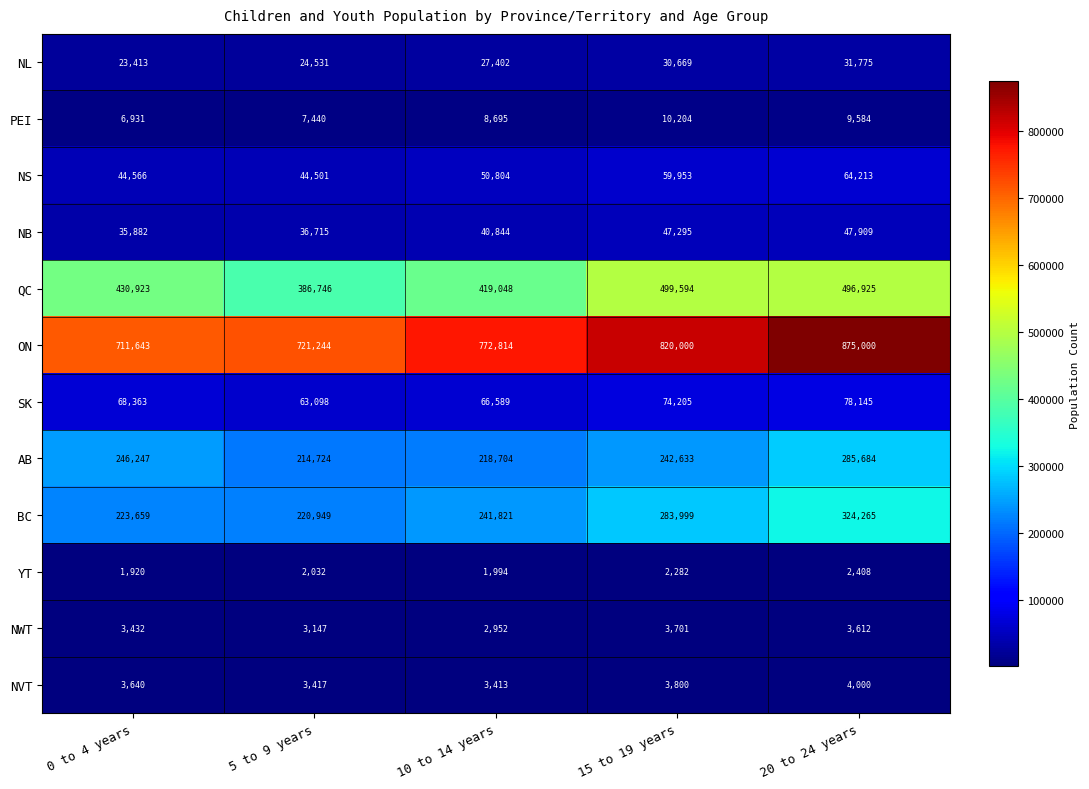

What is the difference between the highest and lowest values at 20 to 24 years?

872592